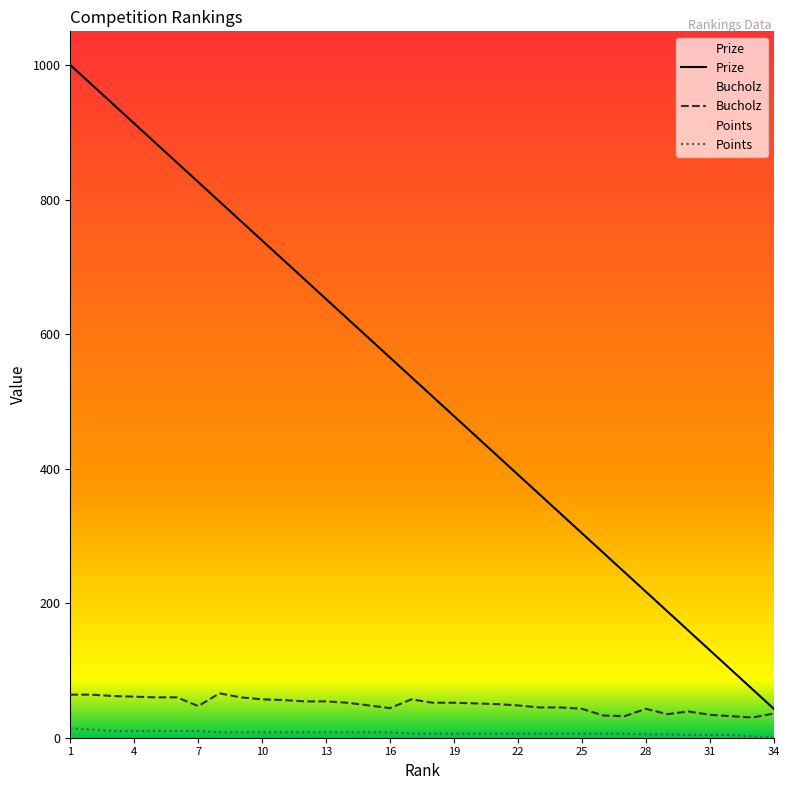

Which series has the widest spread of values?

Prize